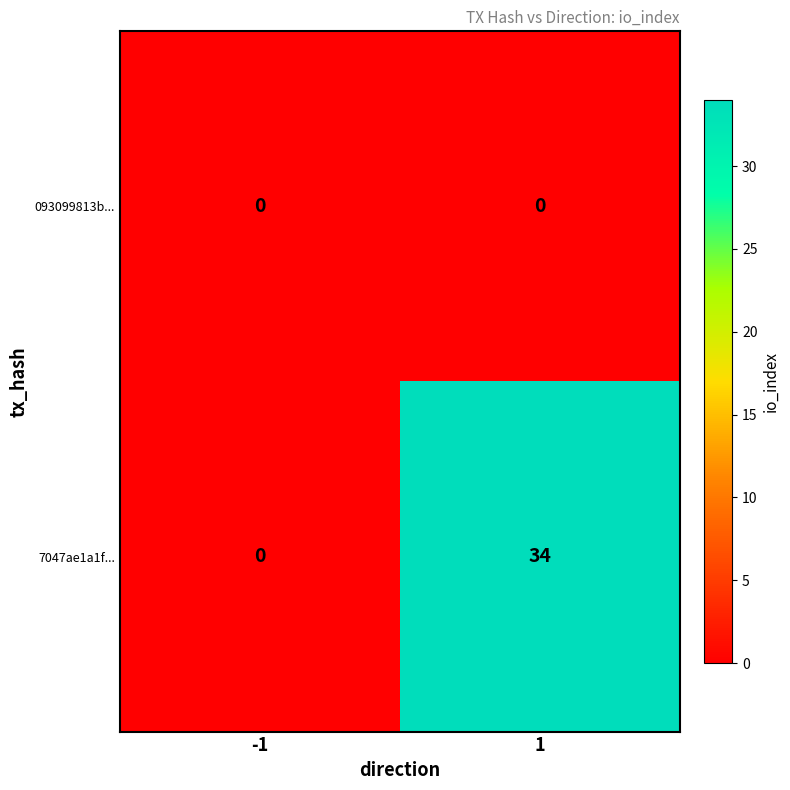

Rank the series by their maximum value, from lowest to highest.

093099813b..., 7047ae1a1f...